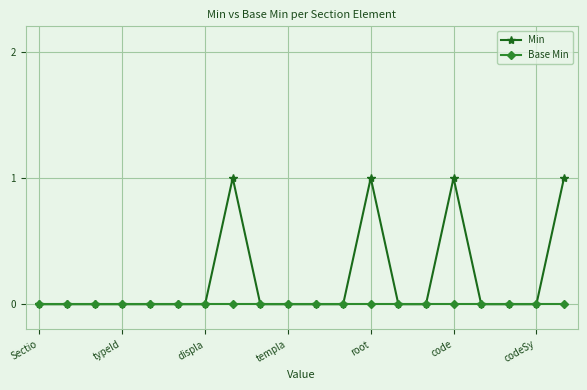

Which series has the largest range (max minus min)?

Min